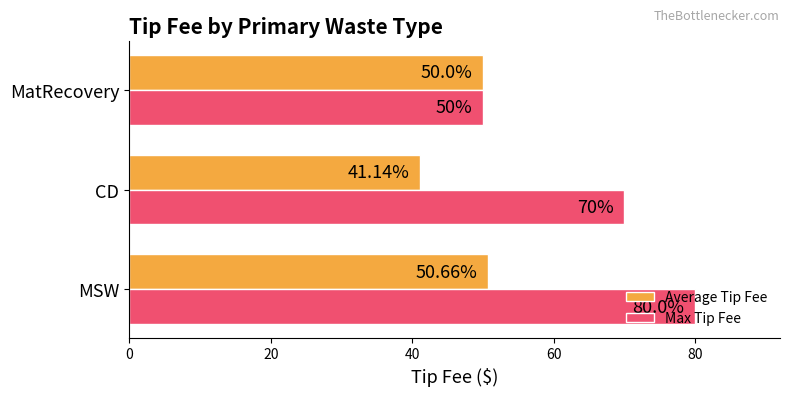

At CD, list the series in order from smallest to largest.

Average Tip Fee, Max Tip Fee